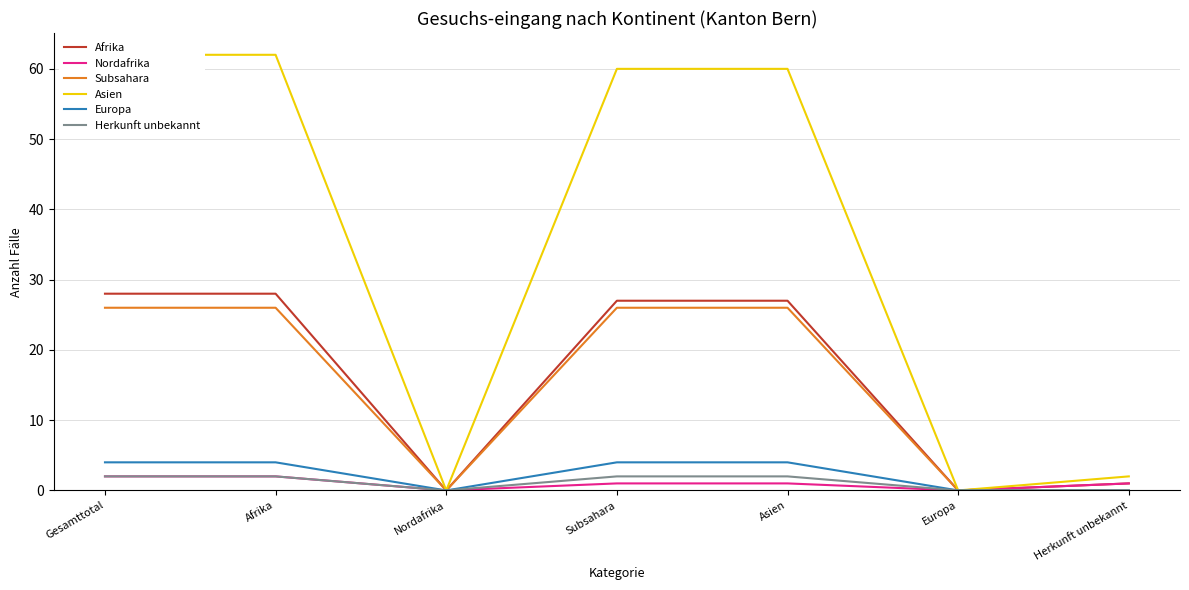

True or false: Herkunft unbekannt and Nordafrika intersect in this chart.

False